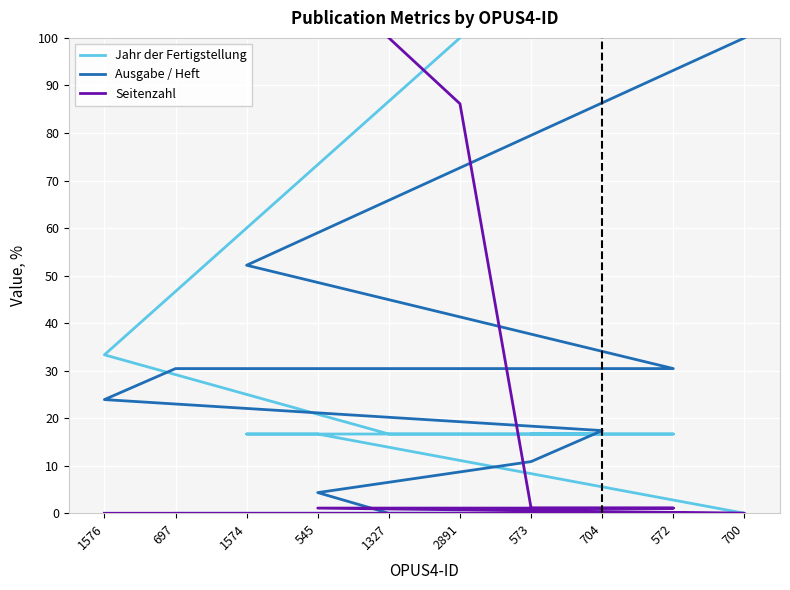

What are all the series names shown in the legend?

Jahr der Fertigstellung, Ausgabe / Heft, Seitenzahl